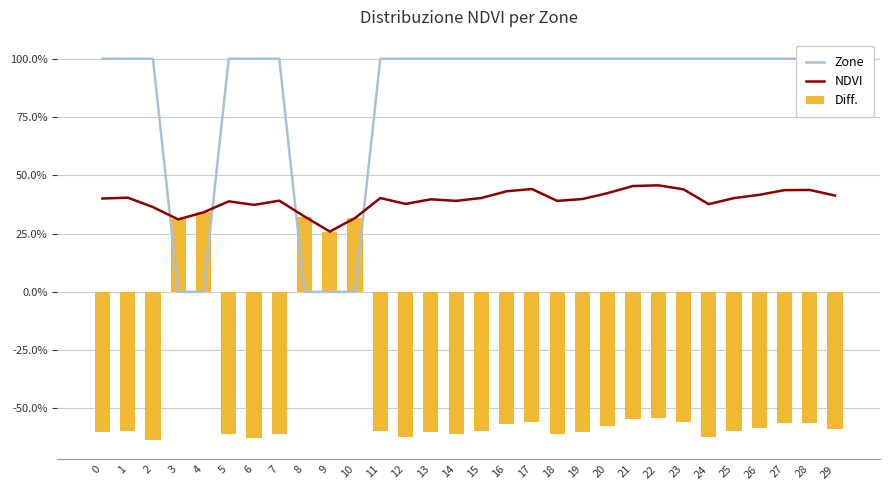

What are all the series names shown in the legend?

Zone, NDVI, Diff.